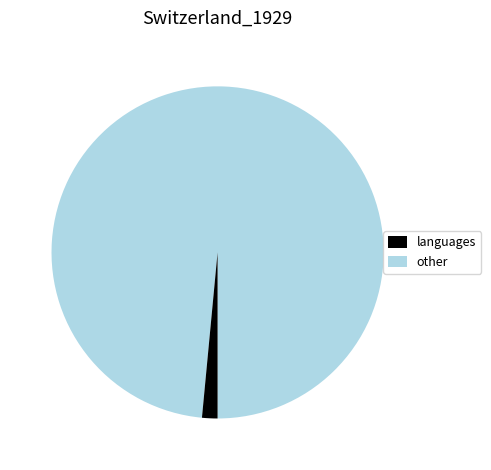

Is there a majority slice in this chart?

Yes